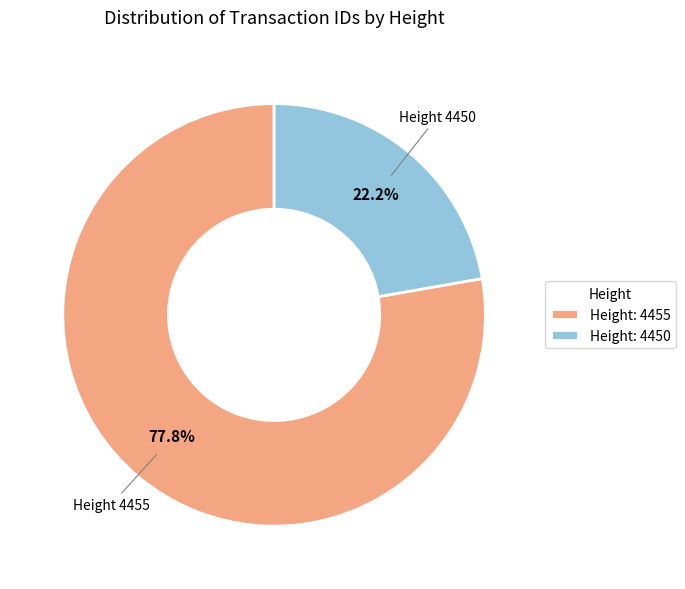

Which category has the smallest portion of the pie?

Height 4450